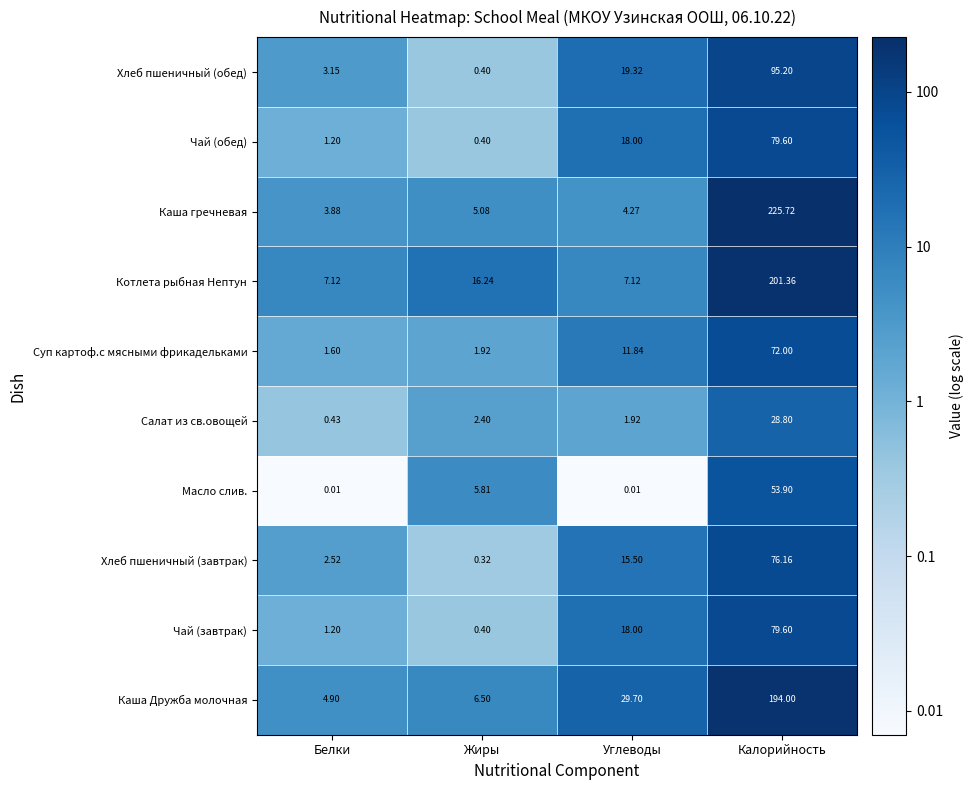

At which label does Каша Дружба молочная first exceed 29?

Углеводы